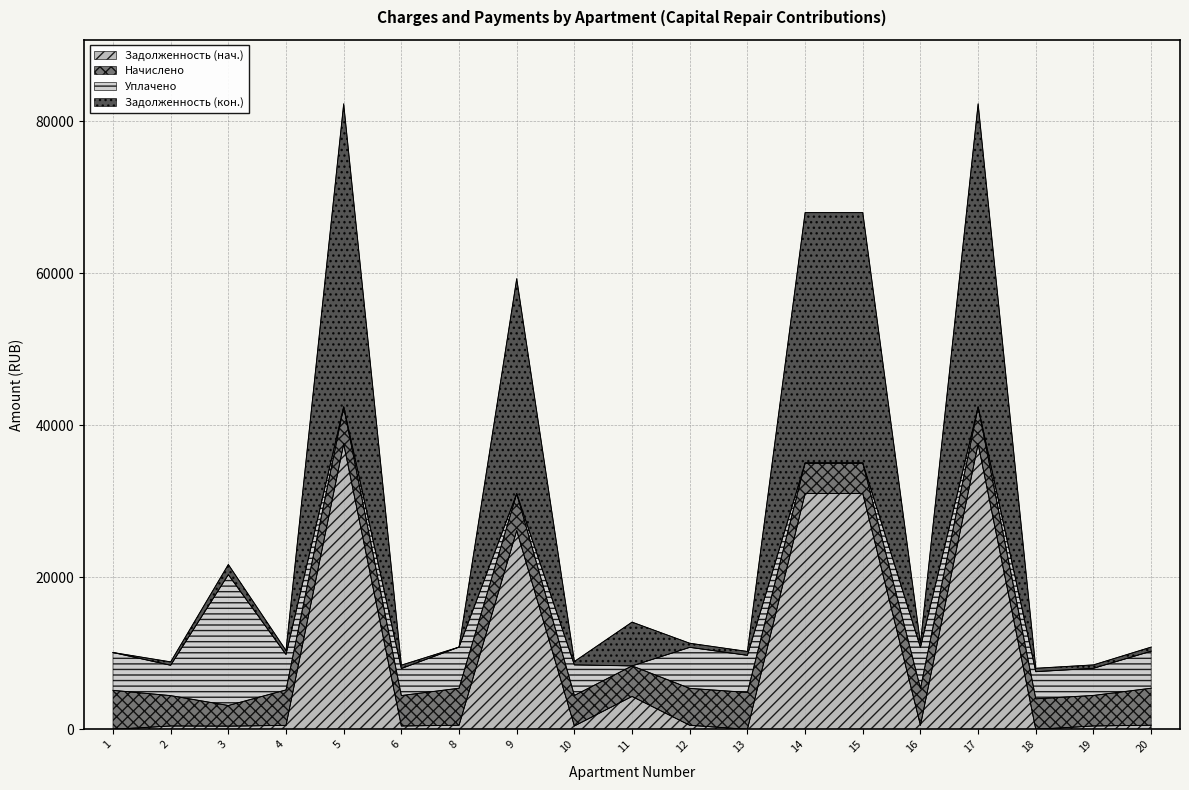

What is the approximate value of zadolzhennost at 11?

4331.9